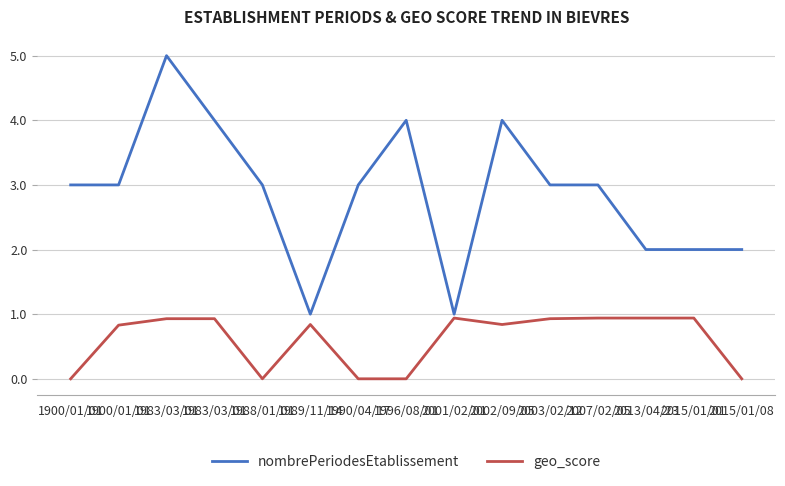

How many lines are shown in the chart?

2